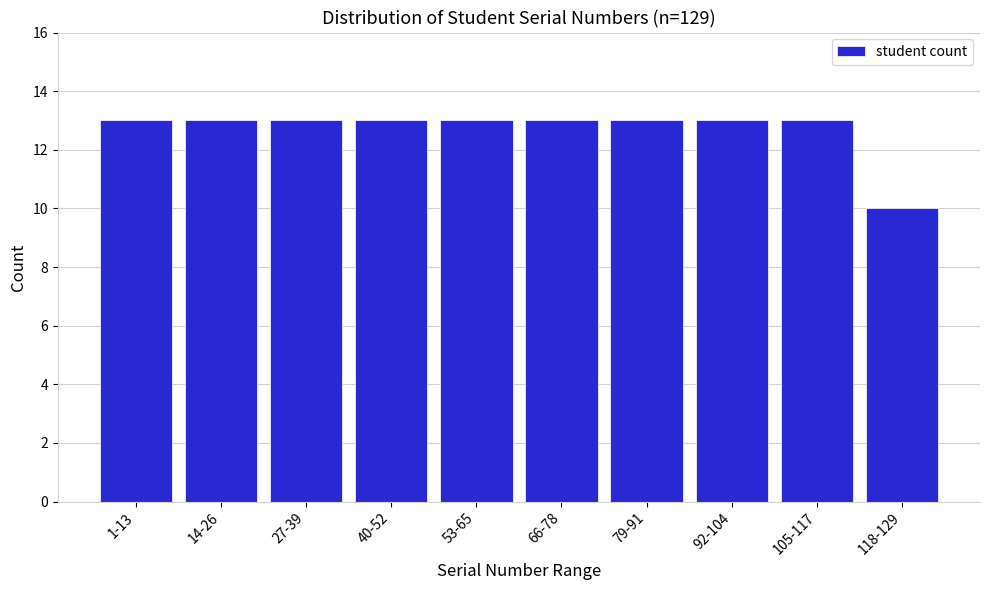

Reading left to right, list all the values displayed in this chart.

13	13	13	13	13	13	13	13	13	10